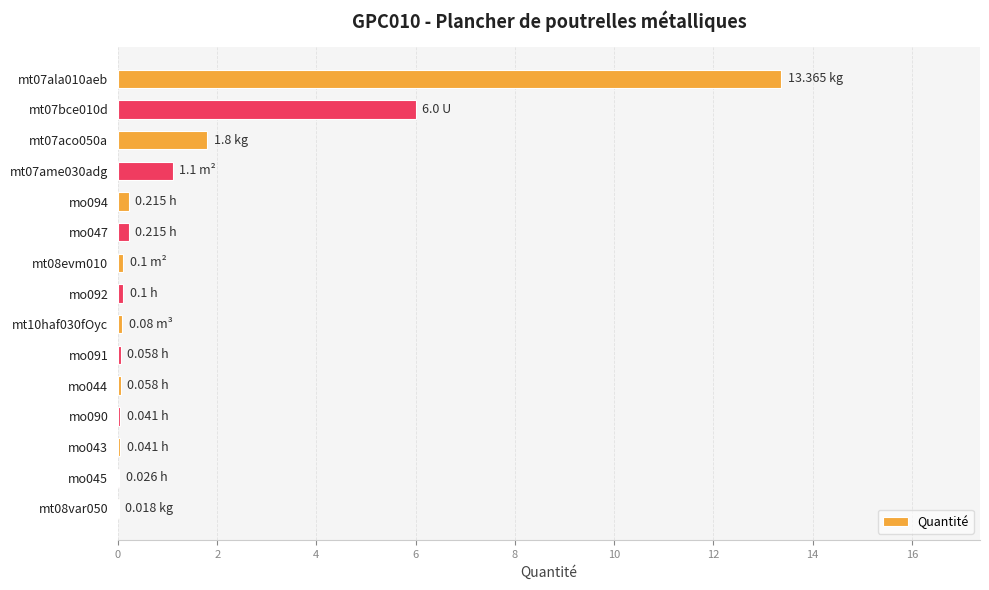

What is the sum of all values?

23.2